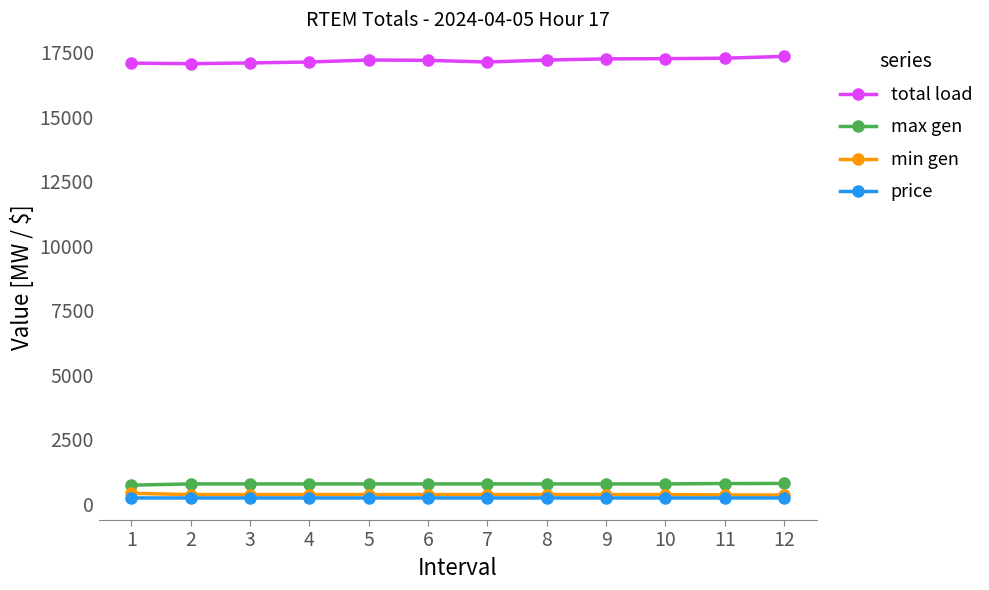

Is the value of max gen at 6 greater than the value of min gen at 12?

Yes